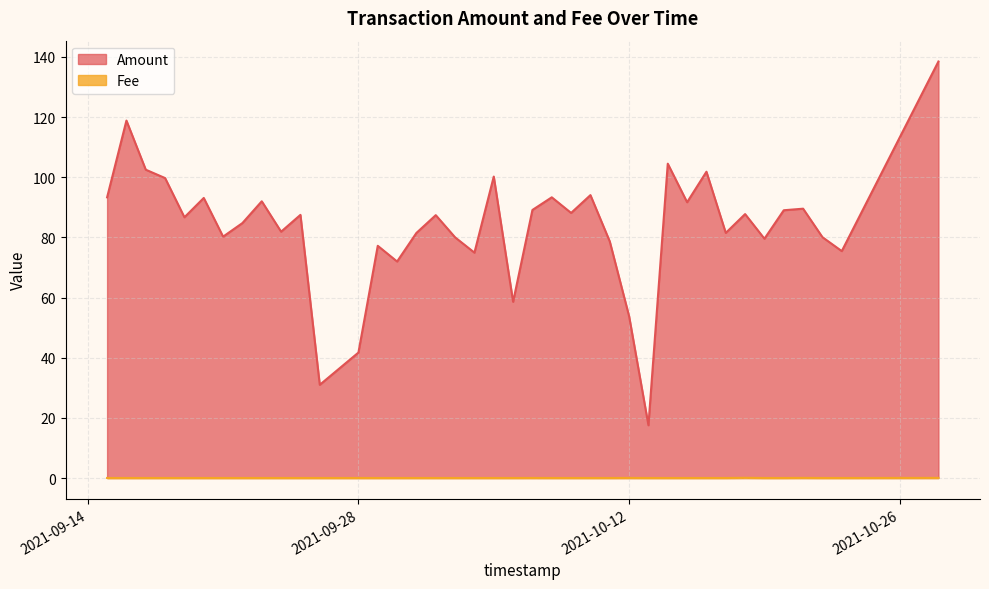

How many interior local peaks does the Amount series have?

13